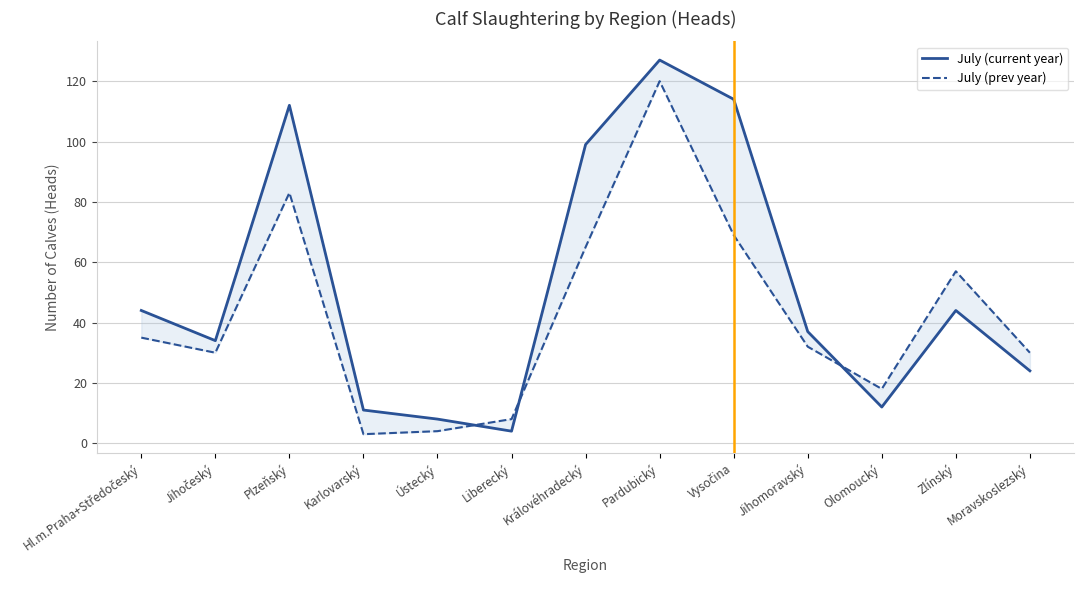

How many data points in July (current year) are less than 37?

6